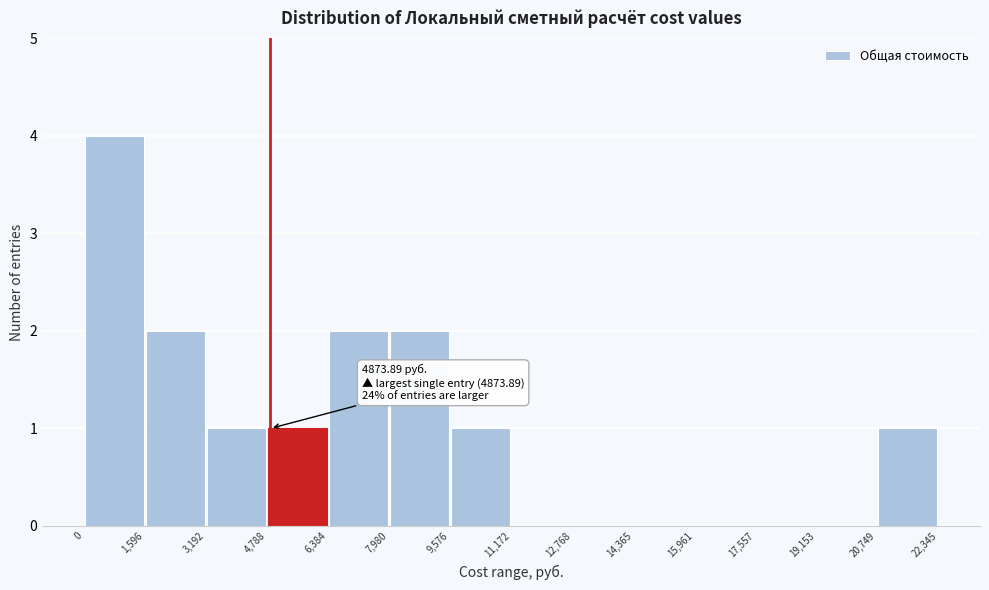

Over which range of the x-axis is the bar tallest?

0 to 1,596